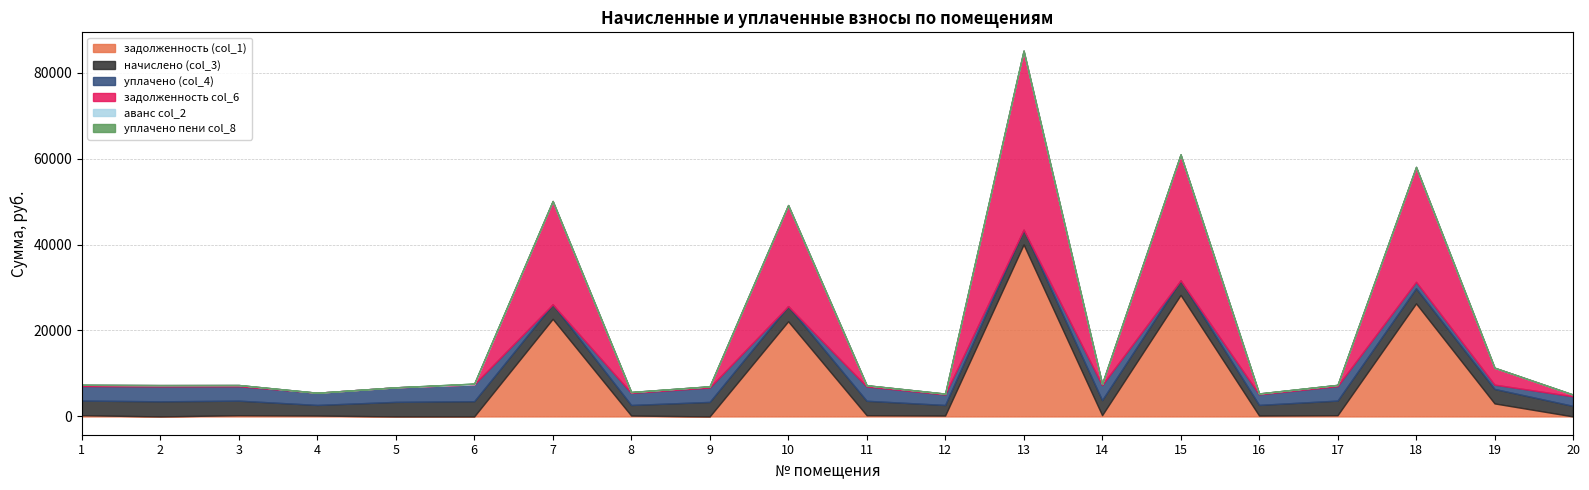

At how many categories does at least one series exceed 34155?

1